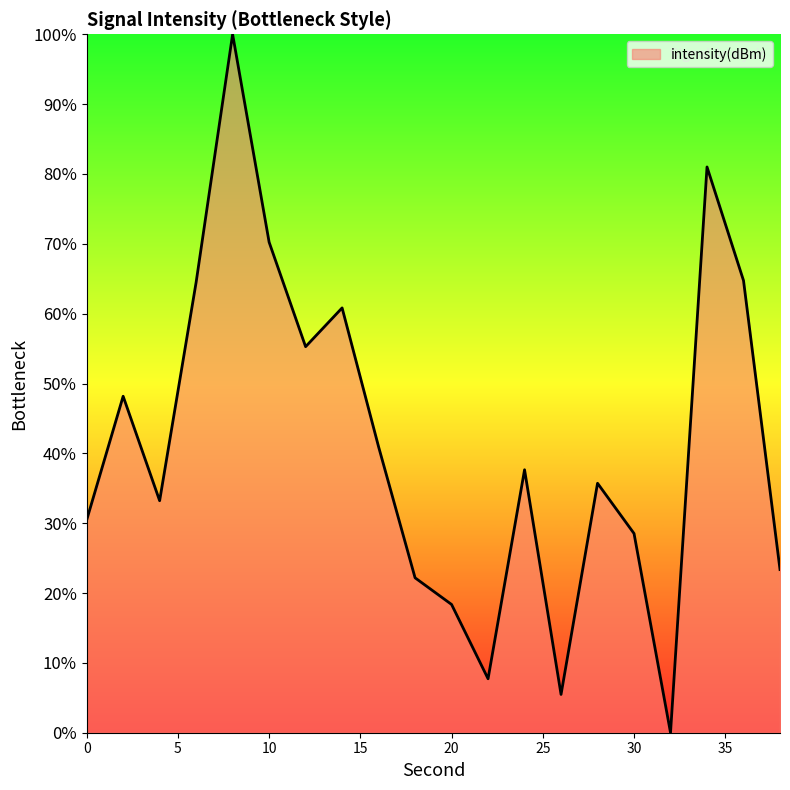

What is the difference between the maximum and minimum values?

100.0